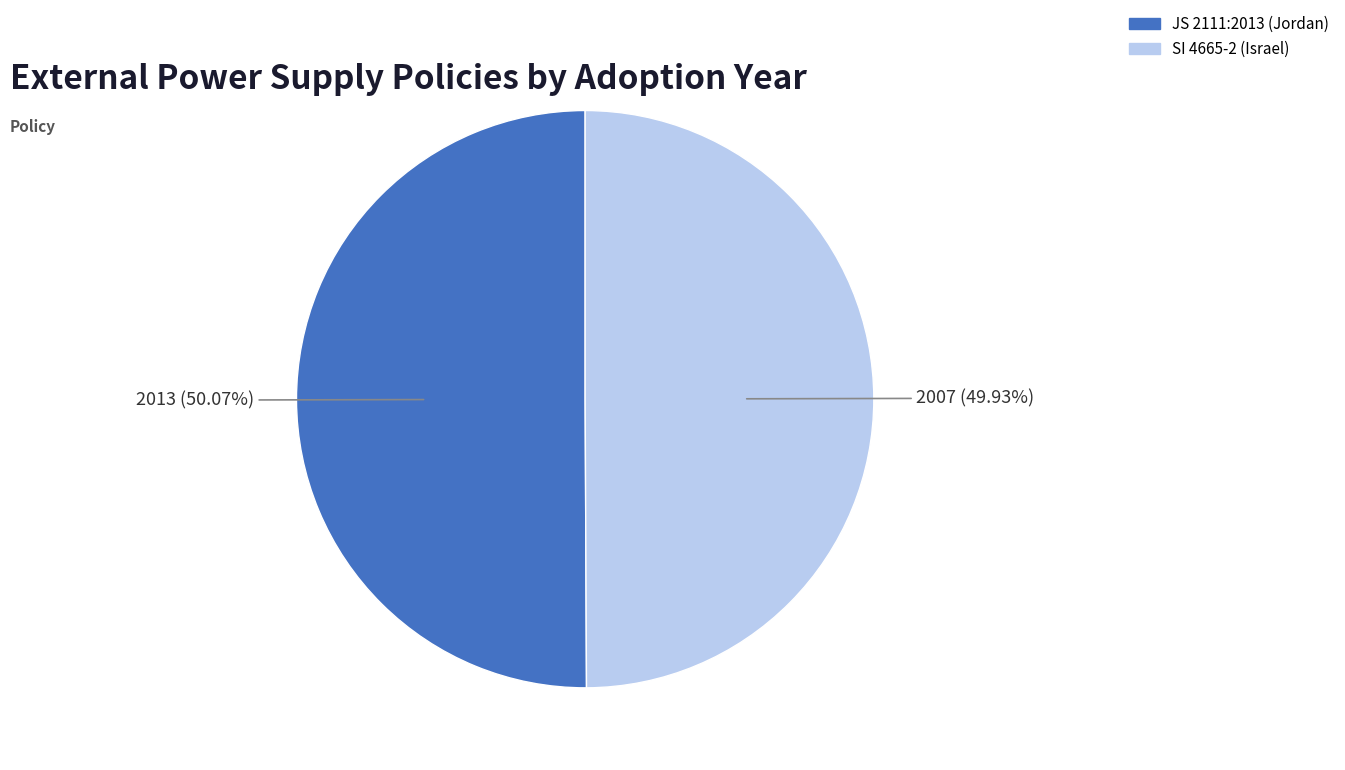

Is there a majority slice in this chart?

Yes